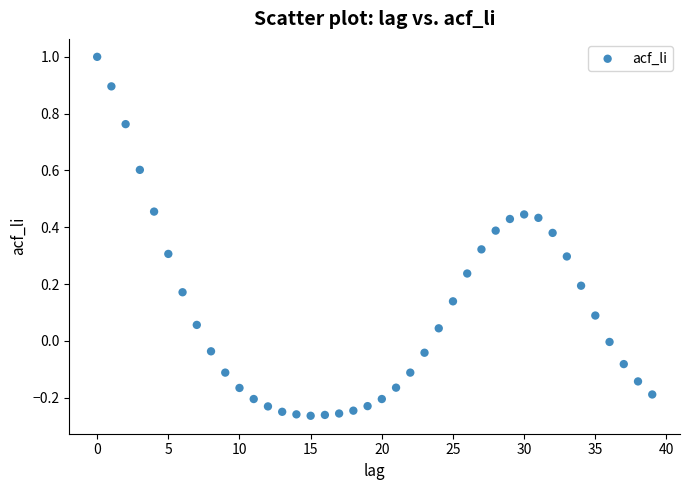

What is the range of Y values (max minus min)?

1.3